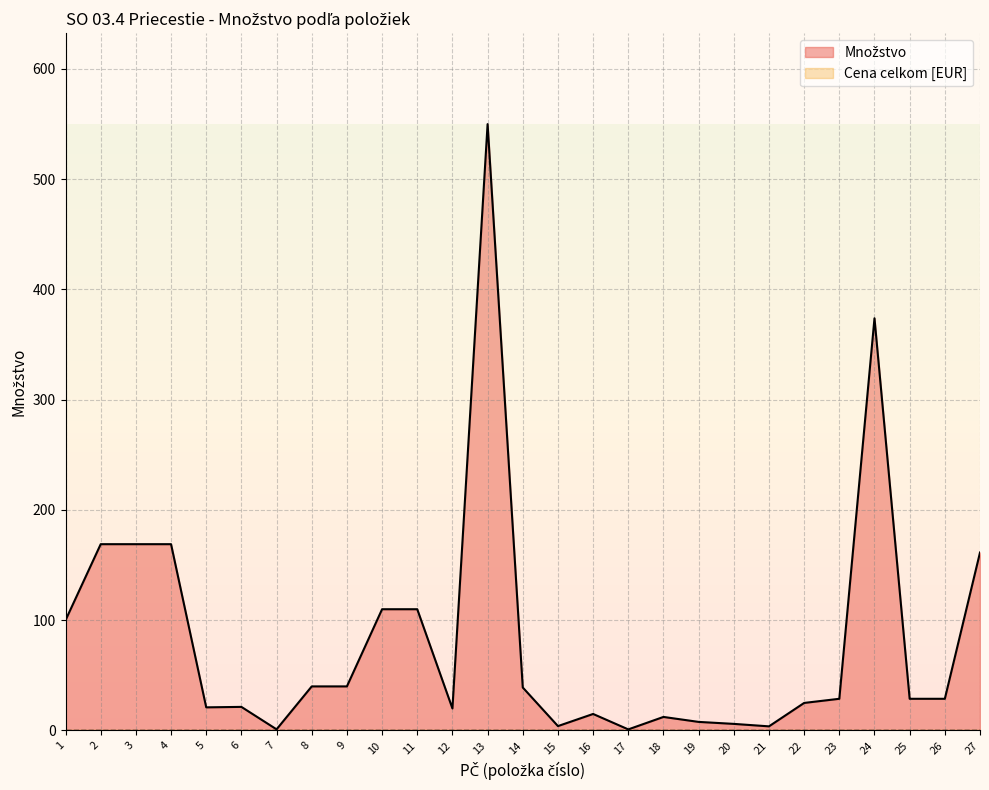

Does the chart have visible grid lines?

Yes